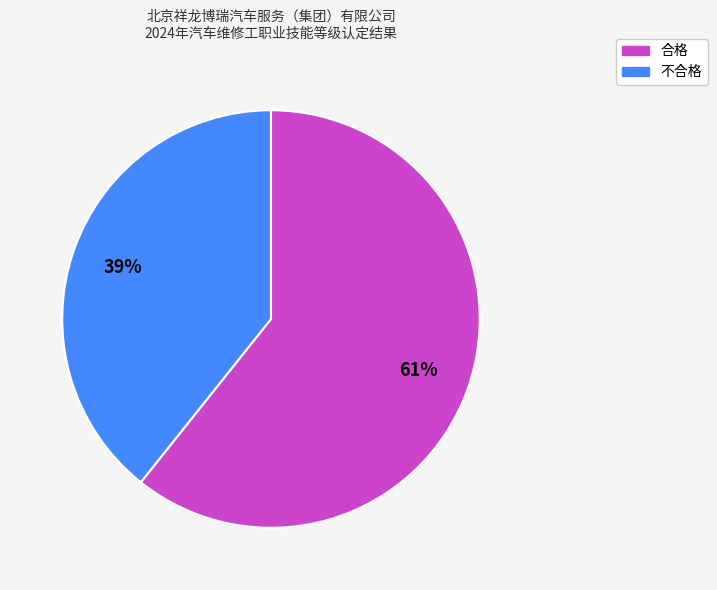

Between 不合格 and 合格, which is larger?

合格